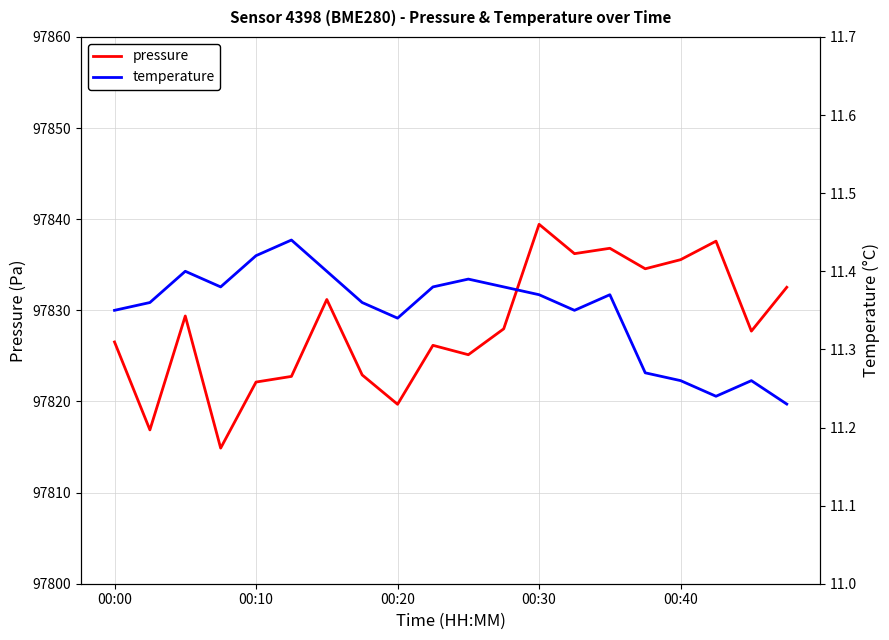

In temperature, how many points are higher than both neighbors (excluding endpoints)?

5